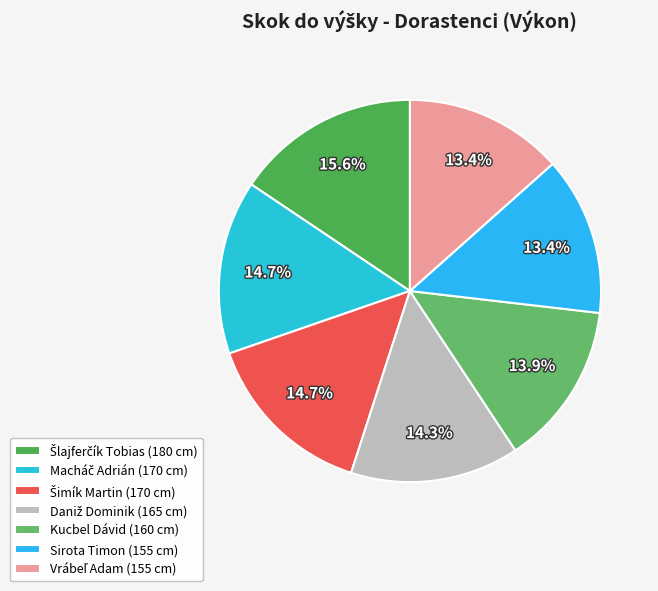

How many slices are in this pie chart?

7